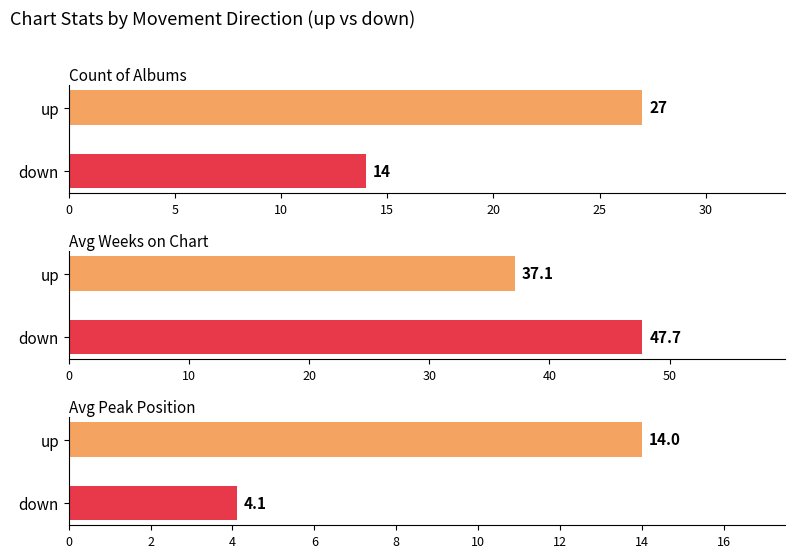

Does the chart contain stacked bars?

No